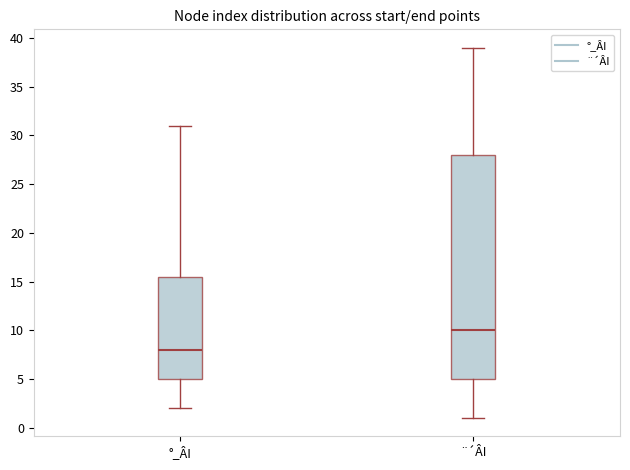

Reading left to right, read every box against the y-axis: the position of its median line, the range the box covers, and the ends of its whiskers. The values are not printed on the chart, so give them approximately, as read against the axis.

°_ÂI: median 8.0, box 5.0 to 15.5, whiskers 2.0 to 31.0
¨´ÂI: median 10.0, box 5.0 to 28.0, whiskers 1.0 to 39.0